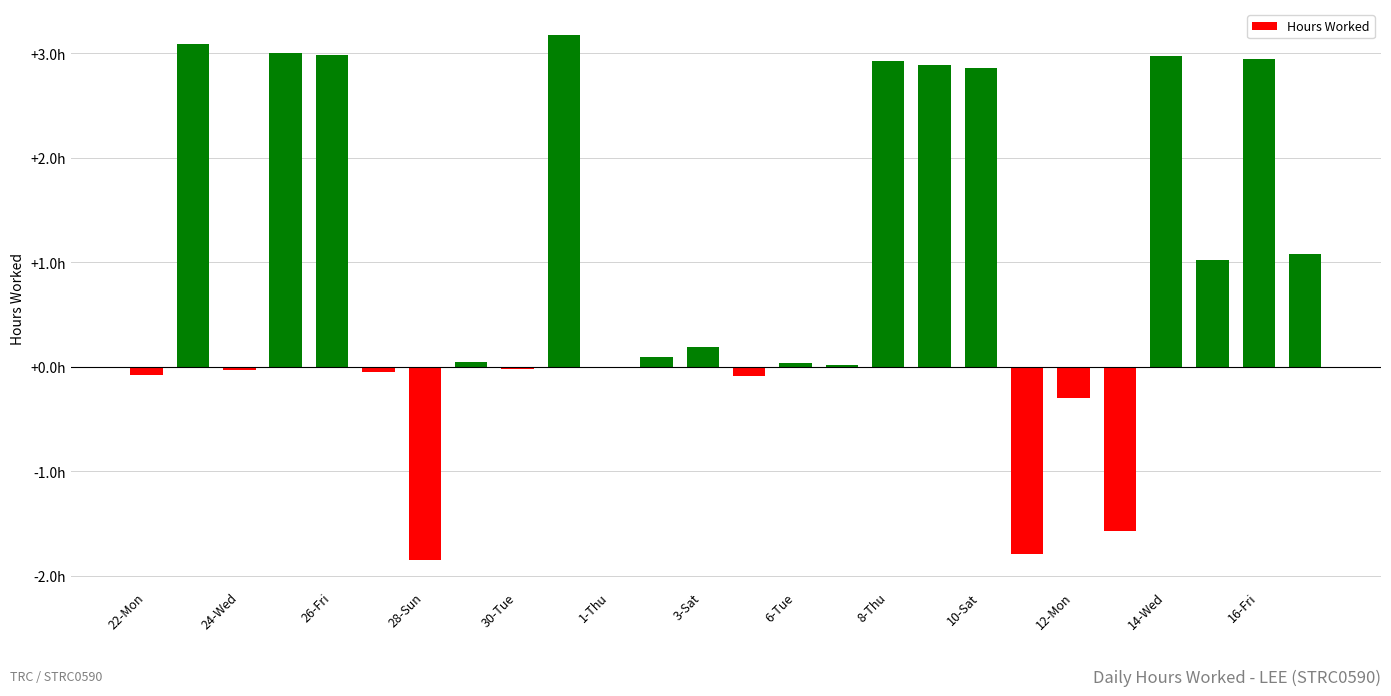

Are the bars horizontal?

No